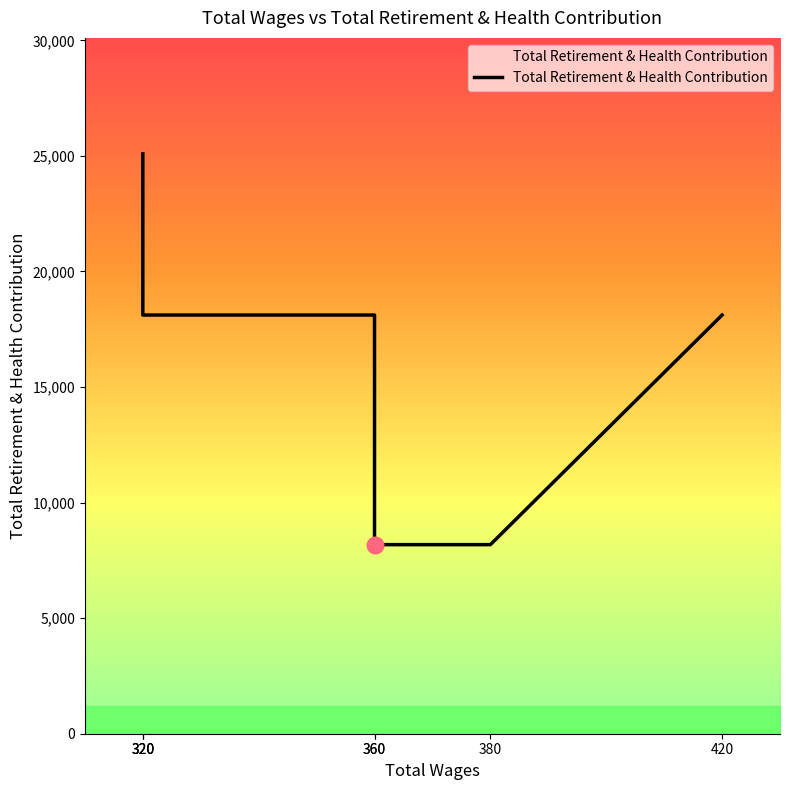

Which has a higher value, 360 or 320?

320